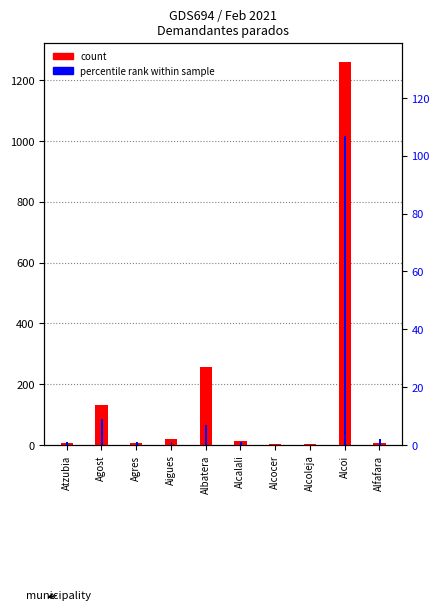

What is the average value of the count (col_14) series?

170